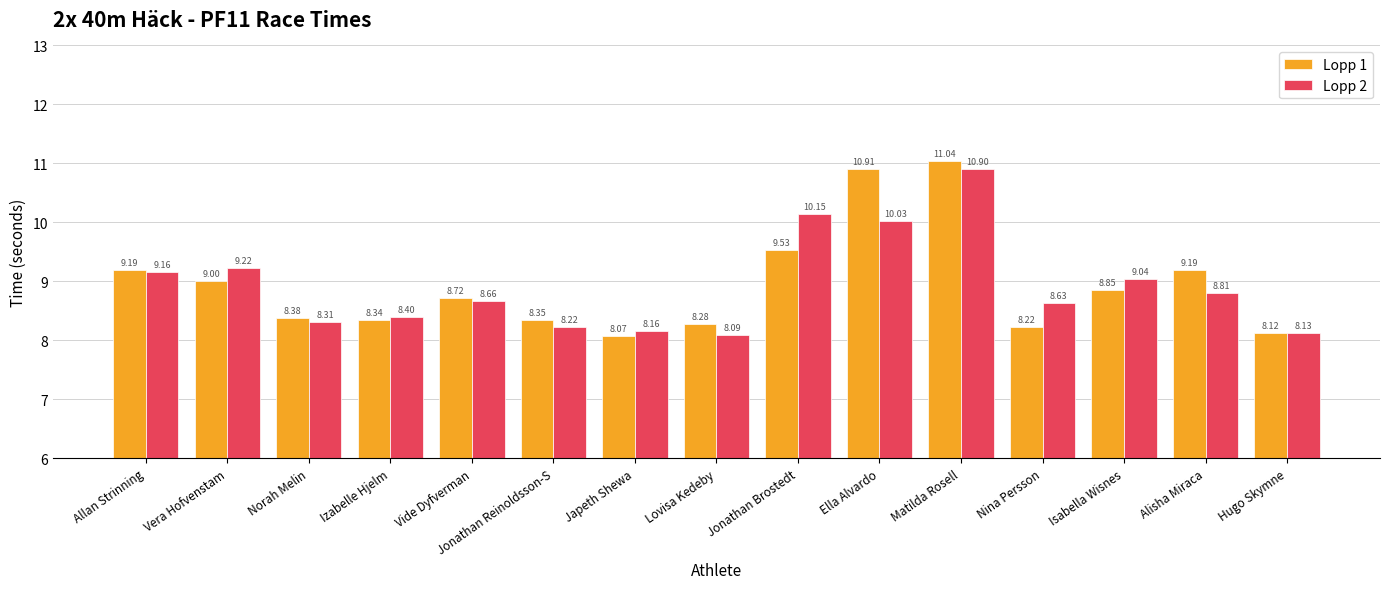

What is the label of the 14th bar from the right?

Vera Hofvenstam